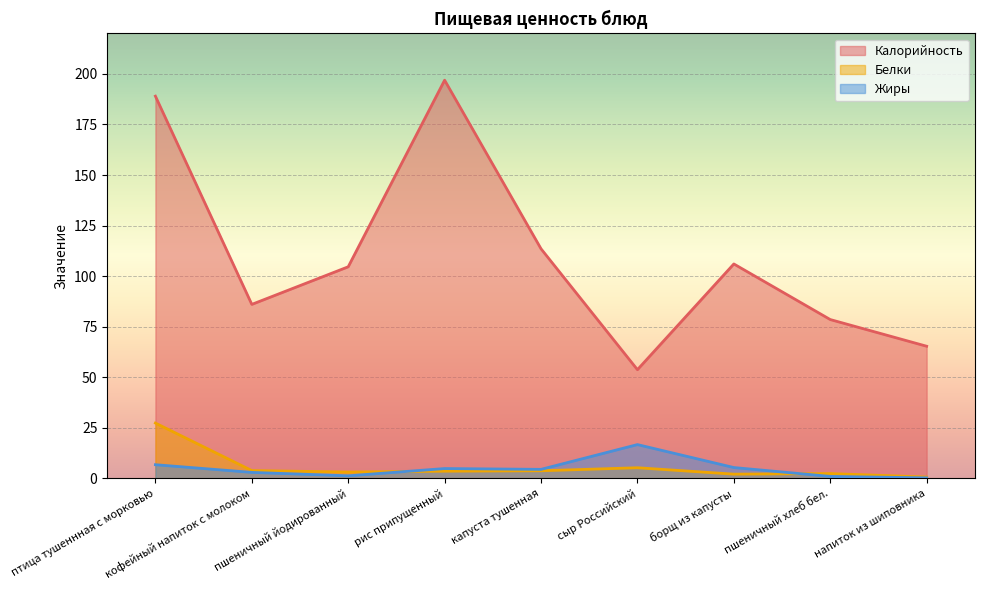

How many lines are shown in the chart?

3